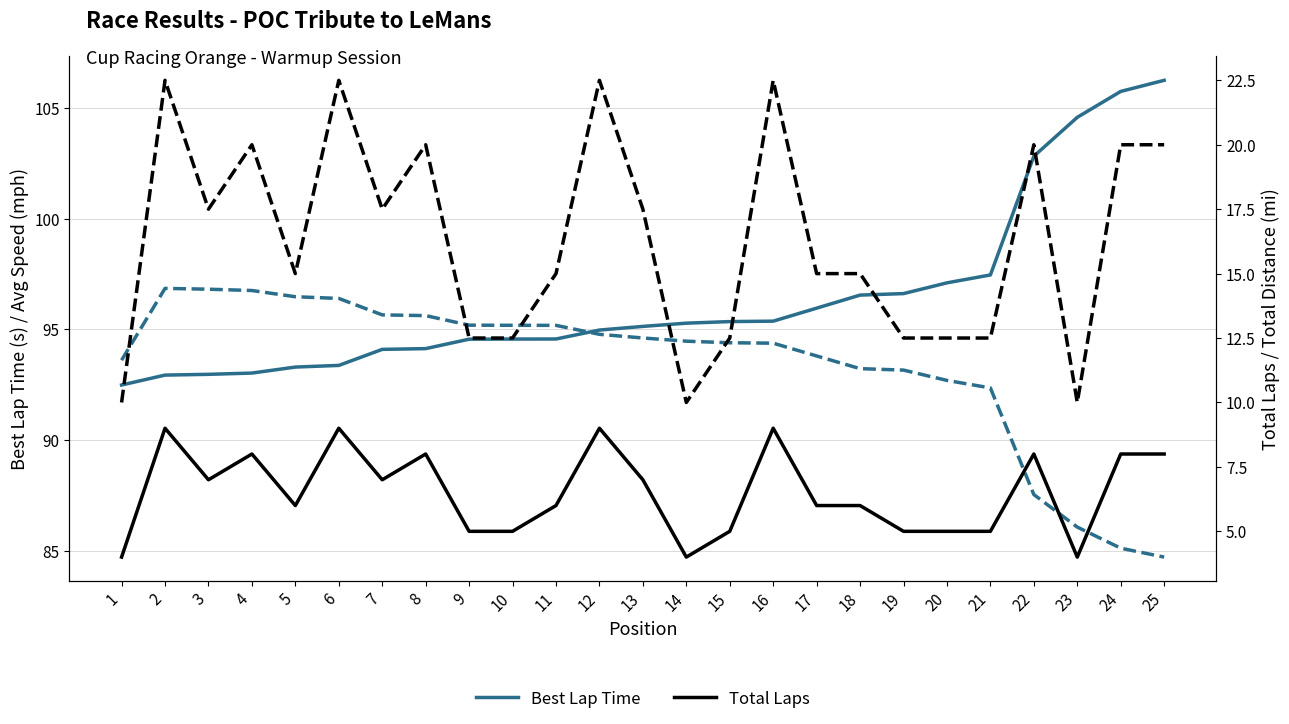

Rank the categories by Total Laps value from lowest to highest.

1, 14, 23, 9, 10, 15, 19, 20, 21, 5, 11, 17, 18, 3, 7, 13, 4, 8, 22, 24, 25, 2, 6, 12, 16